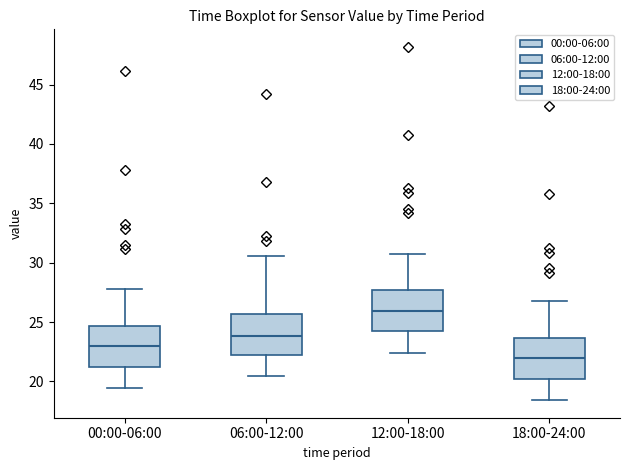

Where is the lower edge of the box for 18:00-24:00 on the y-axis? The values are not printed on the chart, so give them approximately, as read against the axis.

20.0